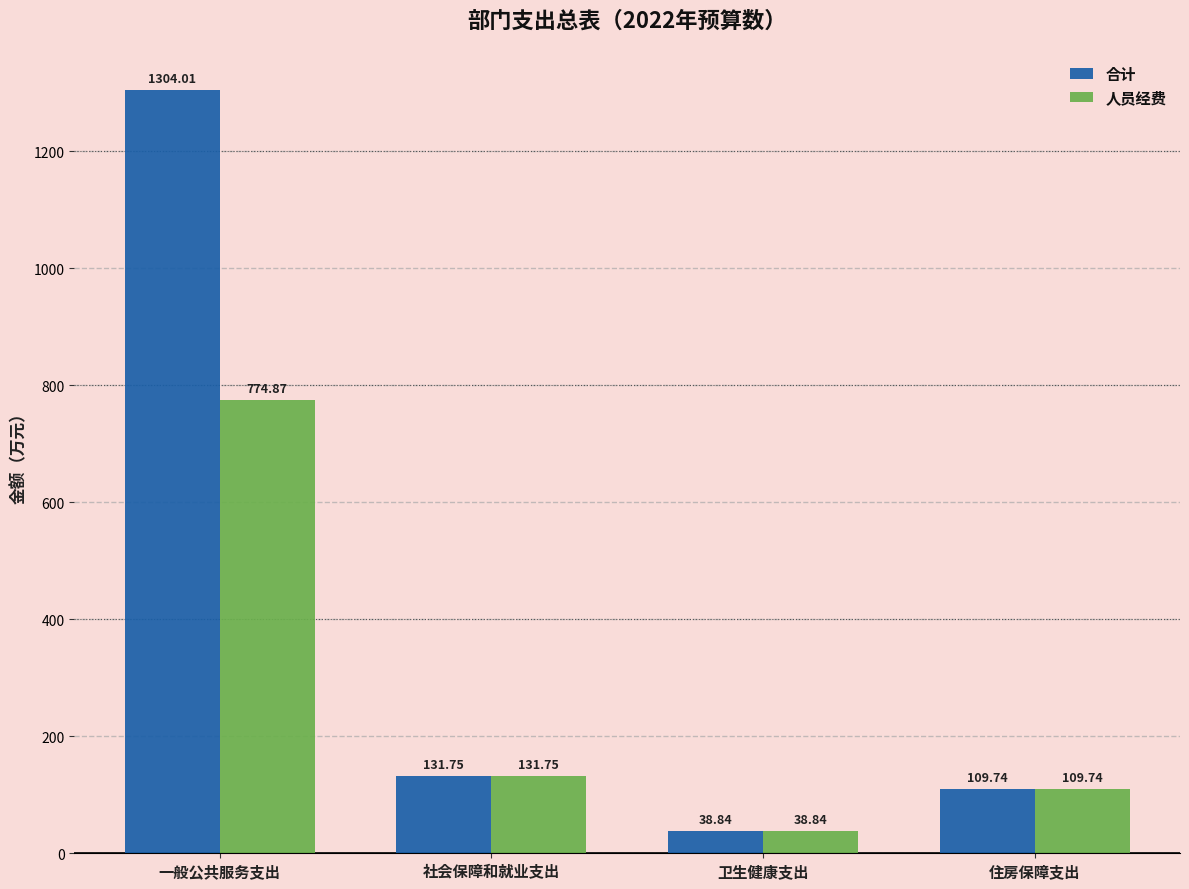

What is the total value across all series at 社会保障和就业支出?

263.5